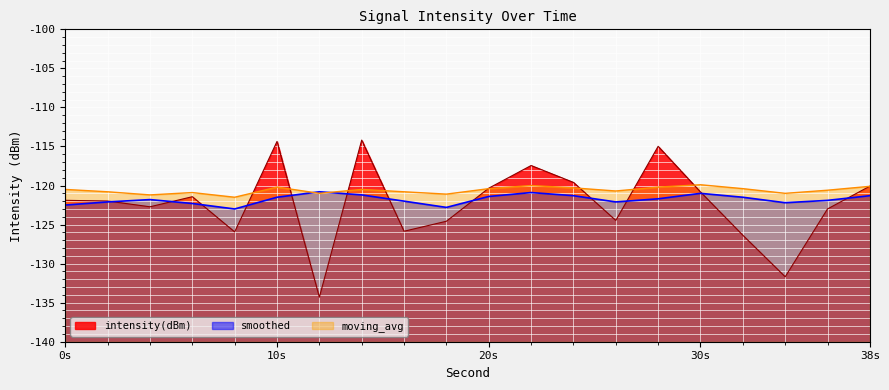

At which label does intensity(dBm) first exceed -121?

10s